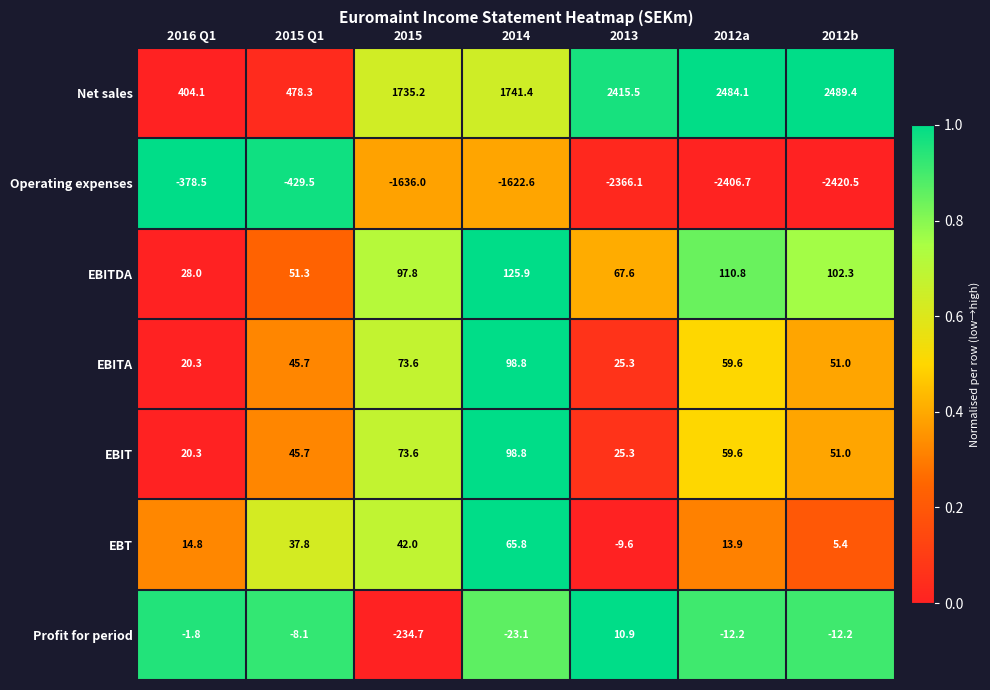

The value of EBITA at 2012b is 51.0. True or false?

True